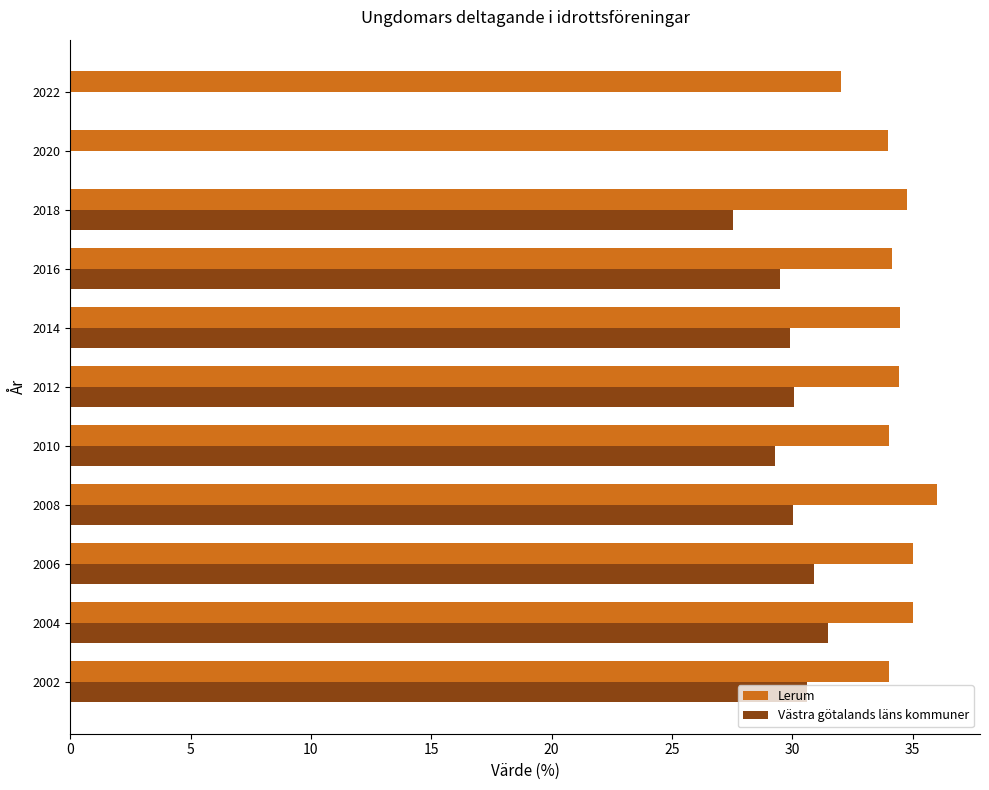

How many data points does each series have?

11